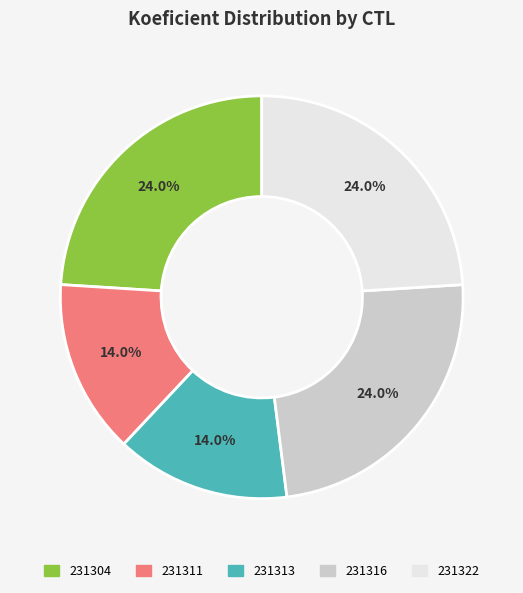

What percentage do 231322 and 231316 together represent?

48.0%